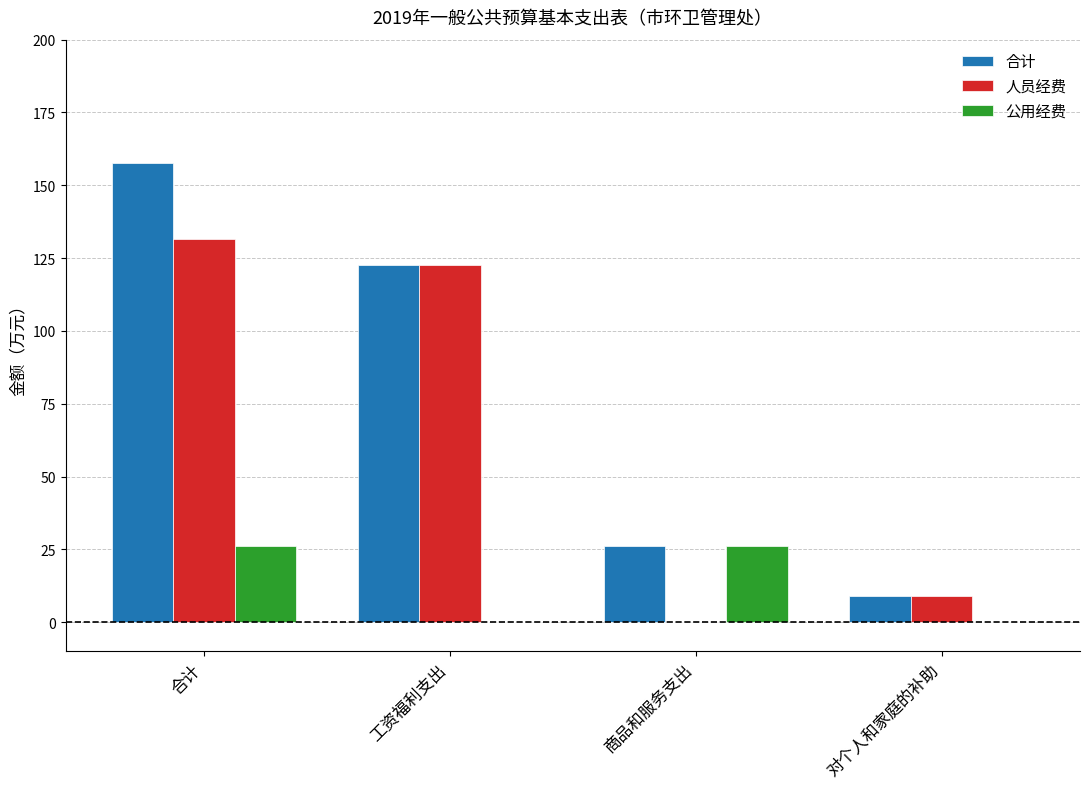

How many groups of bars are there?

4